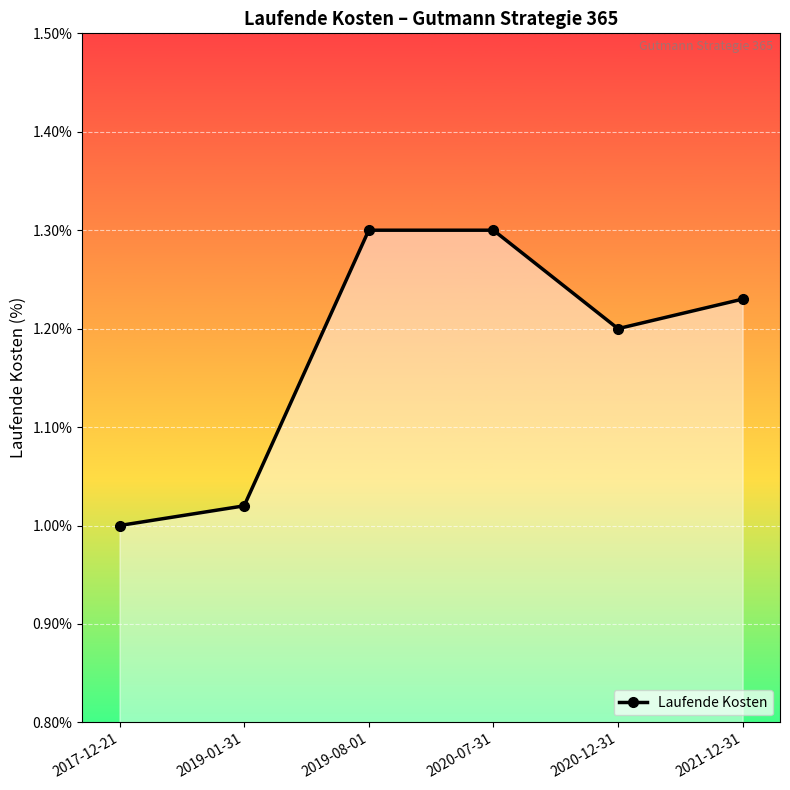

What is the sum of the values at 2020-12-31 and 2021-12-31?

2.4